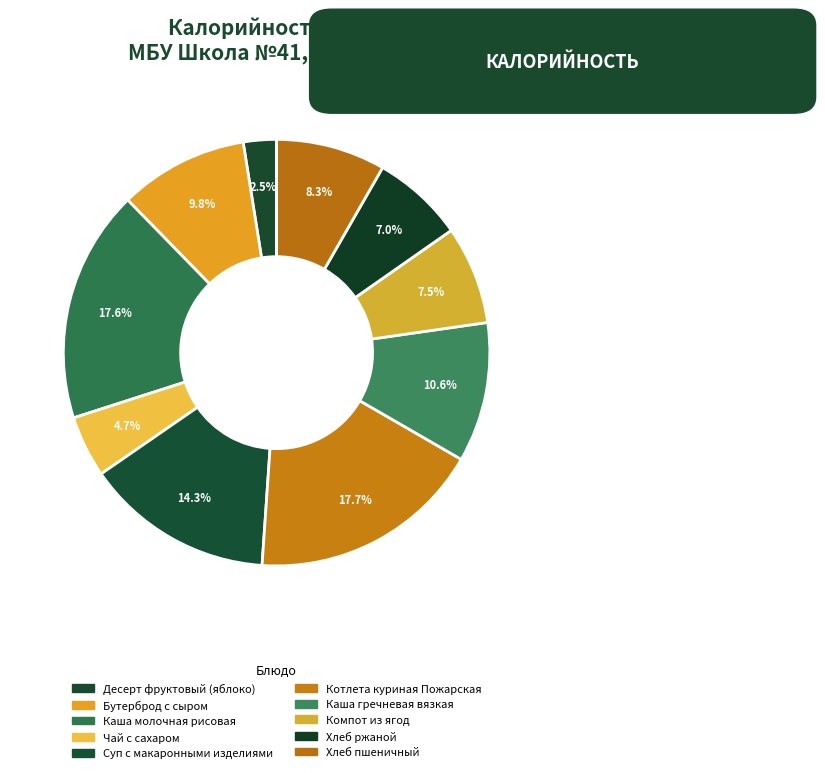

Does Хлеб пшеничный represent more than half of the total?

No